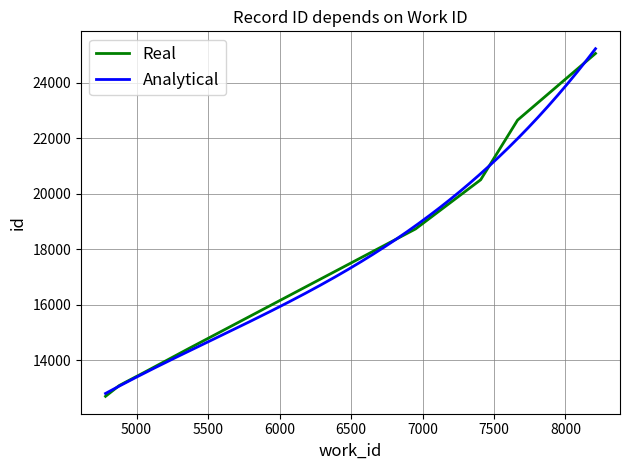

What is the lowest value of the Analytical series?

12805.0